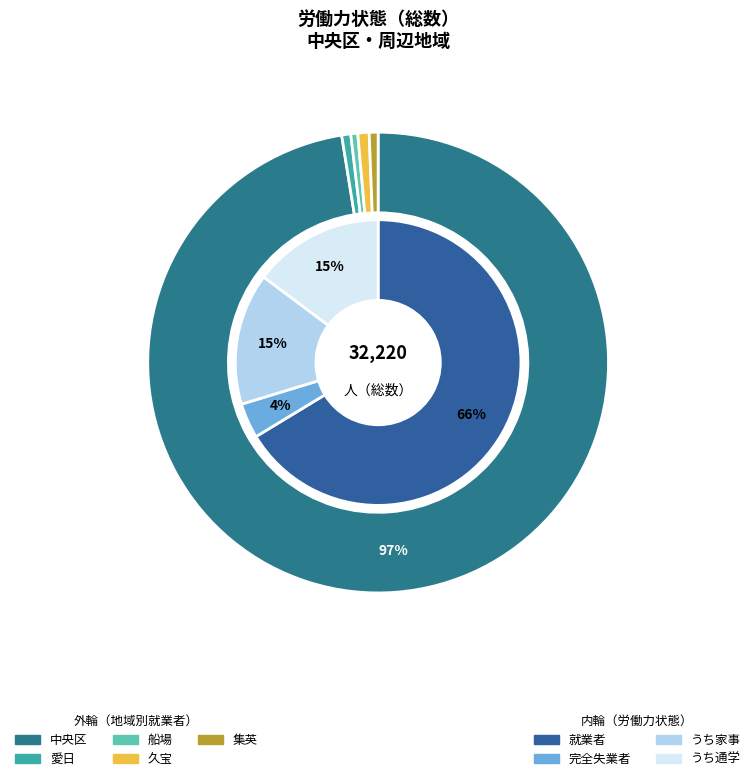

Which series changed the most between 中央区 and 愛日?

就業者